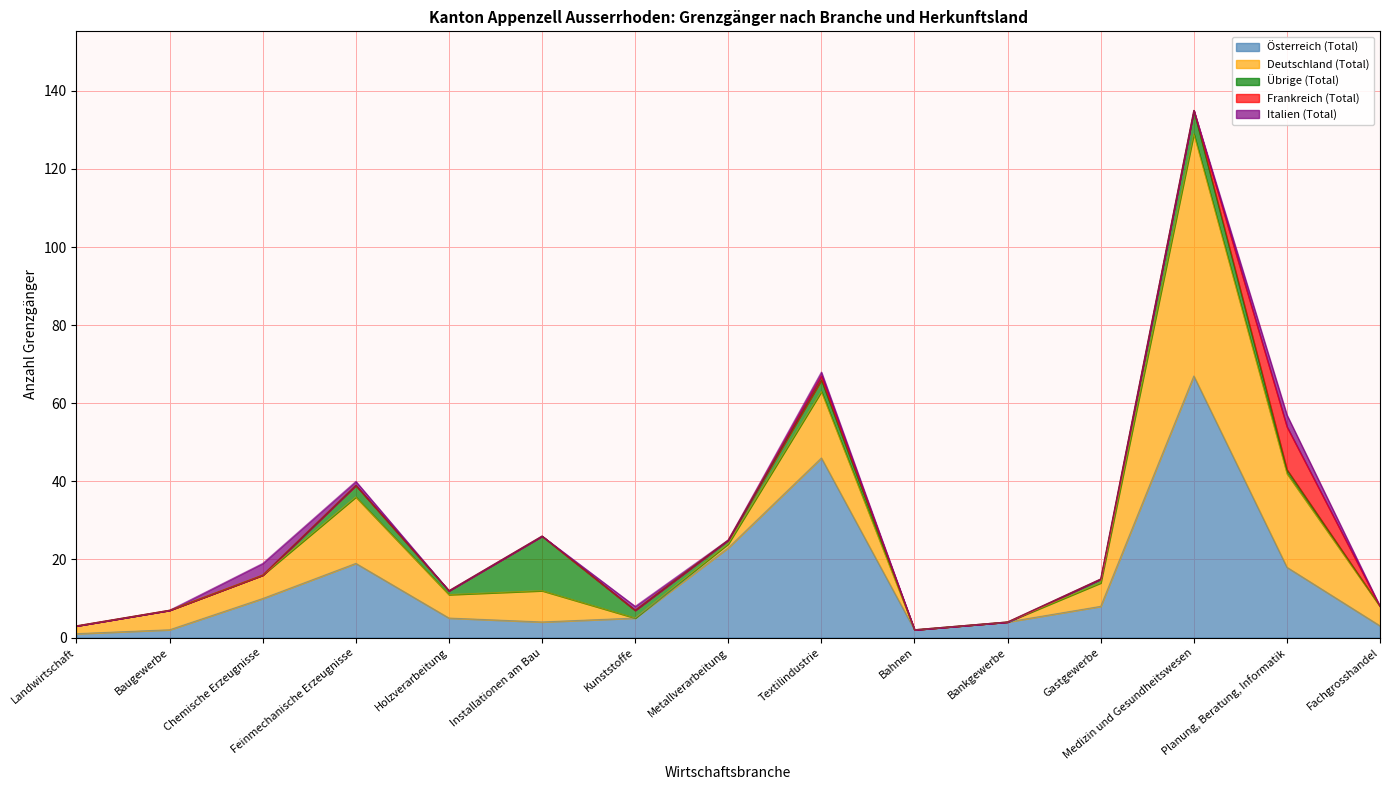

What is the difference between the maximum and minimum values in the Deutschland (Total) series?

62